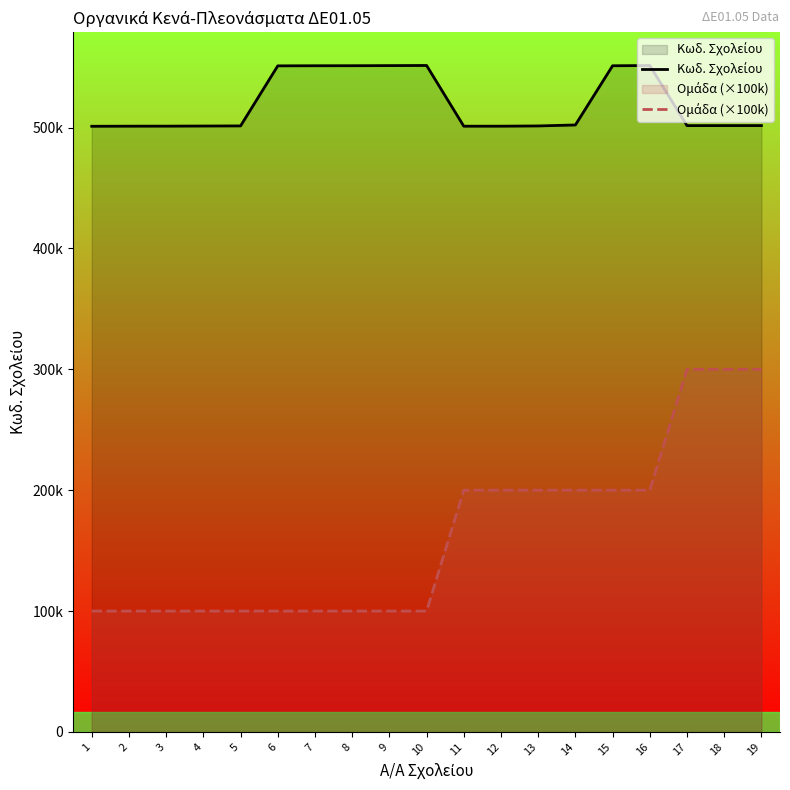

Which series has the widest spread of values?

Ομάδα (×100k)